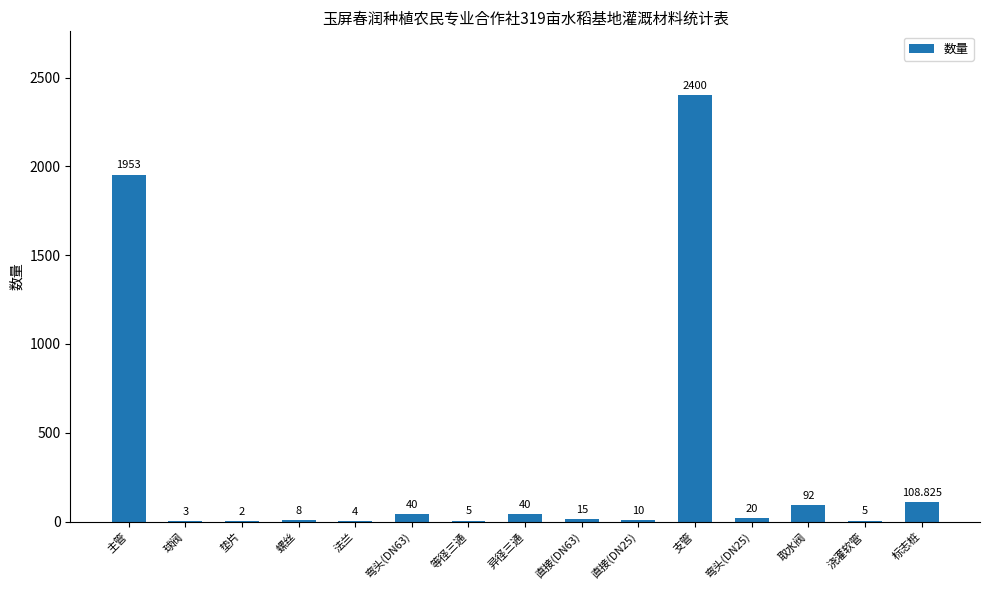

Reading left to right, what are all the values shown in this chart?

1953.0	3.0	2.0	8.0	4.0	40.0	5.0	40.0	15.0	10.0	2400.0	20.0	92.0	5.0	108.8